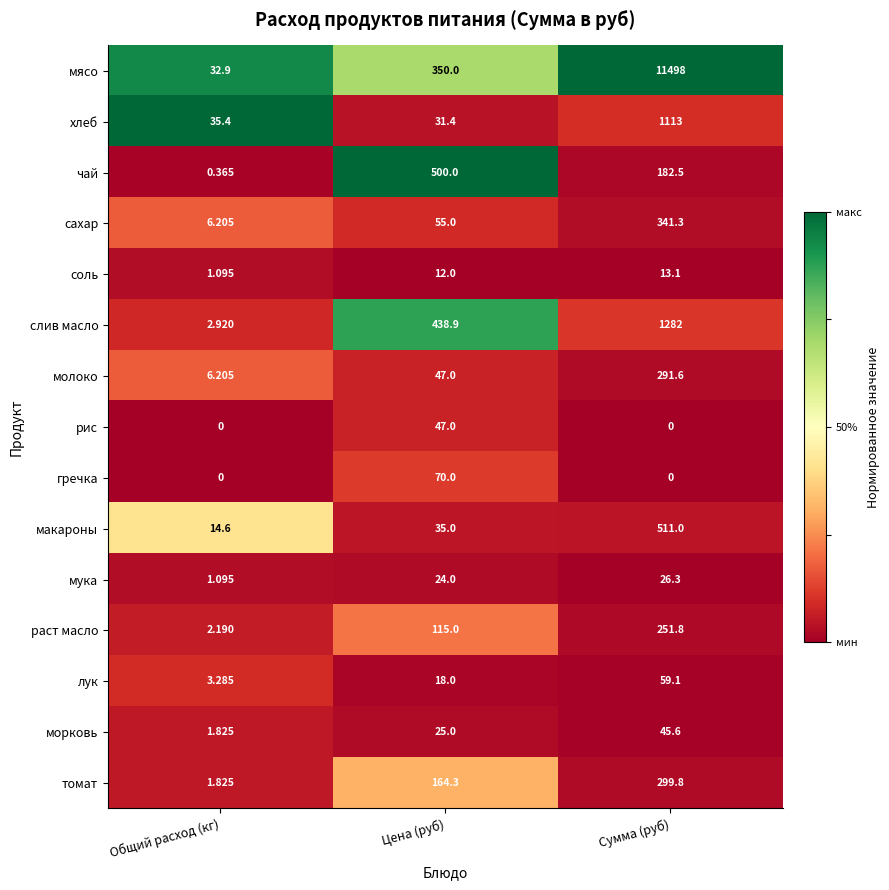

At how many categories does at least one series exceed 0?

3